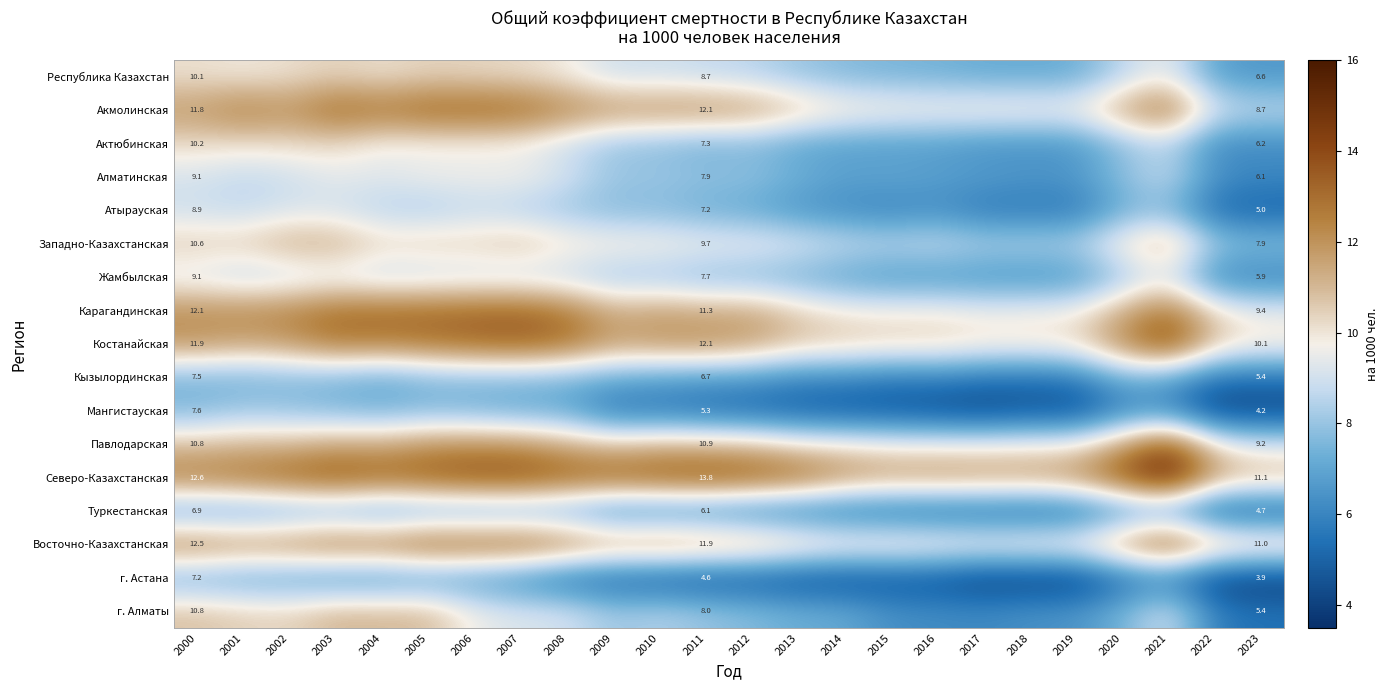

What is the difference between the highest and lowest values at 2012?

8.9